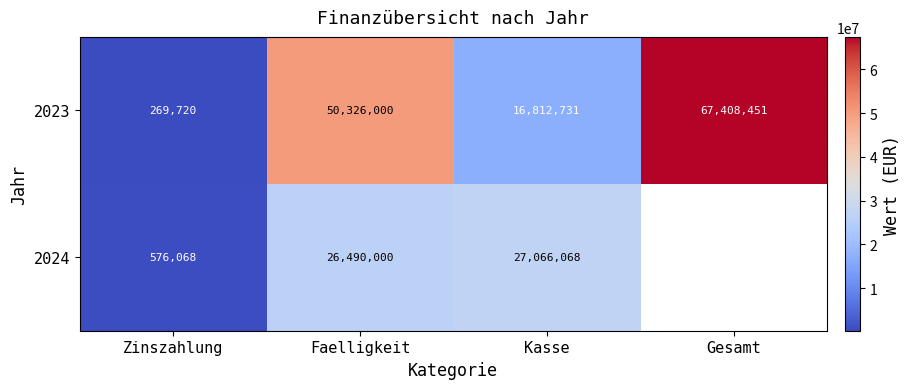

What is the difference between the maximum and minimum values in the 2023 series?

67138731